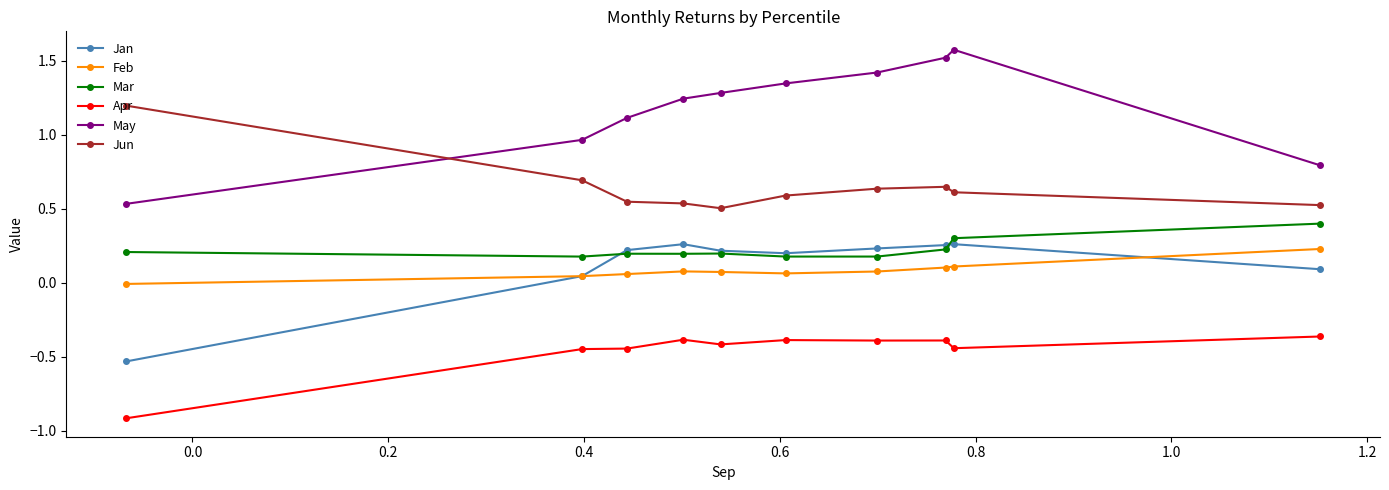

What is the greatest value displayed?

1.6